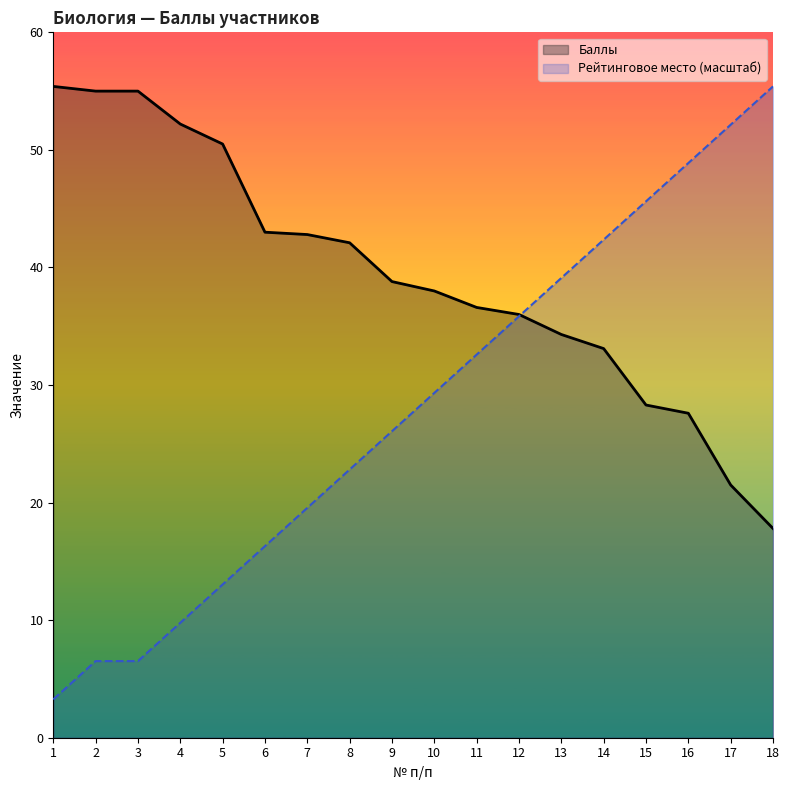

What are all the series names shown in the legend?

Баллы, Рейтинговое место (масштаб)